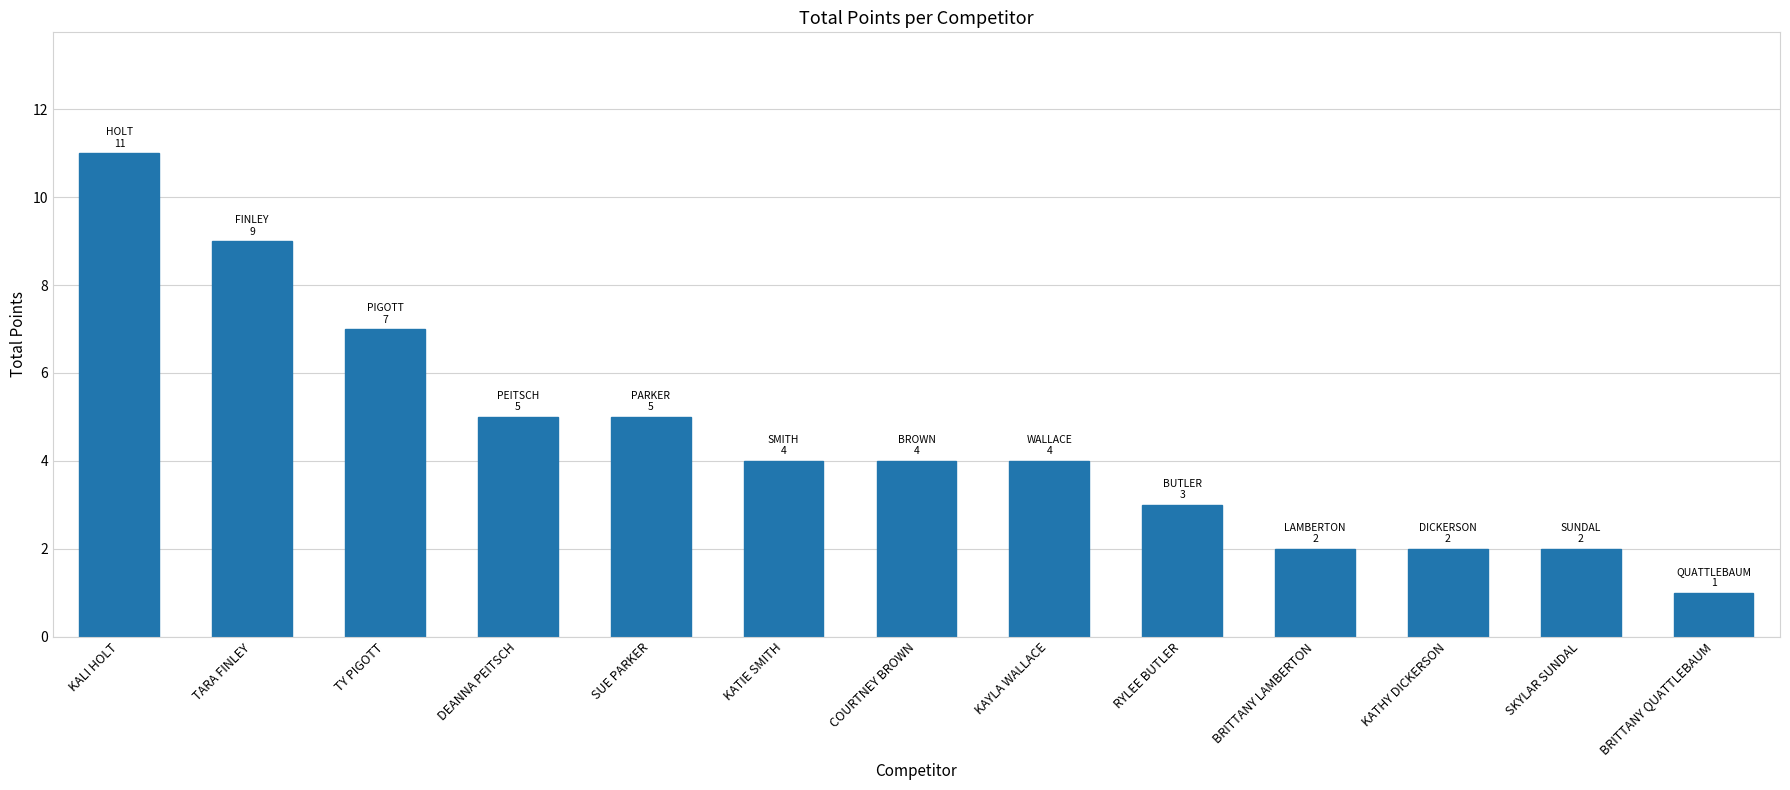

What position from the left is KAYLA WALLACE?

8